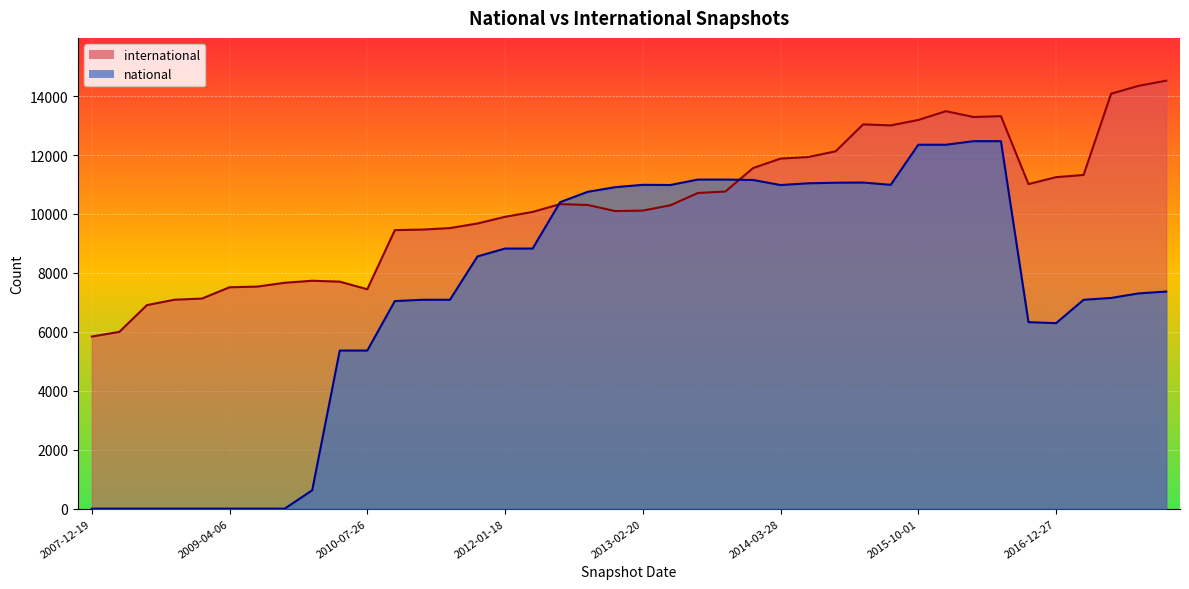

Reading left to right, transcribe all the data shown in this chart.

international: 5842	6000	6908	7091	7130	7514	7536	7666	7734	7704	7446	9453	9471	9522	9678	9904	10070	10335	10307	10098	10116	10295	10712	10763	11557	11880	11931	12127	13041	13006	13190	13488	13291	13320	11015	11249	11325	14080	14349	14523
national: 1	1	1	1	1	1	1	1	625	5366	5366	7045	7089	7089	8560	8827	8827	10401	10752	10910	10989	10983	11168	11168	11154	10982	11041	11061	11067	10989	12349	12349	12470	12471	6330	6295	7088	7151	7305	7368